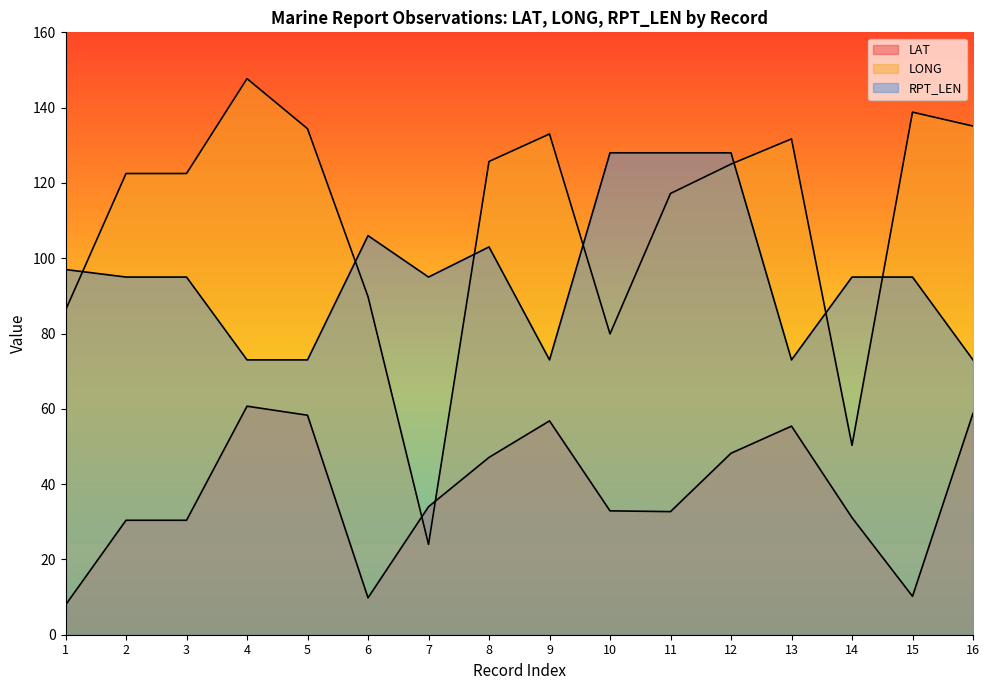

How many values in the LAT series exceed 34?

7